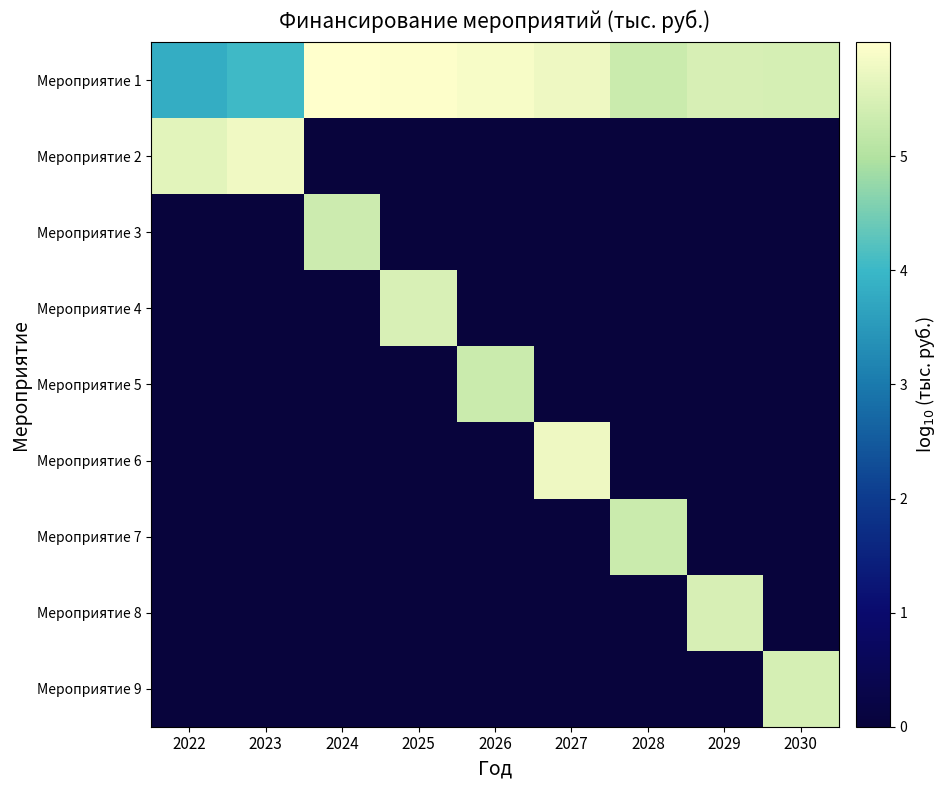

What is the difference between the highest and lowest values at 2028?

5.3